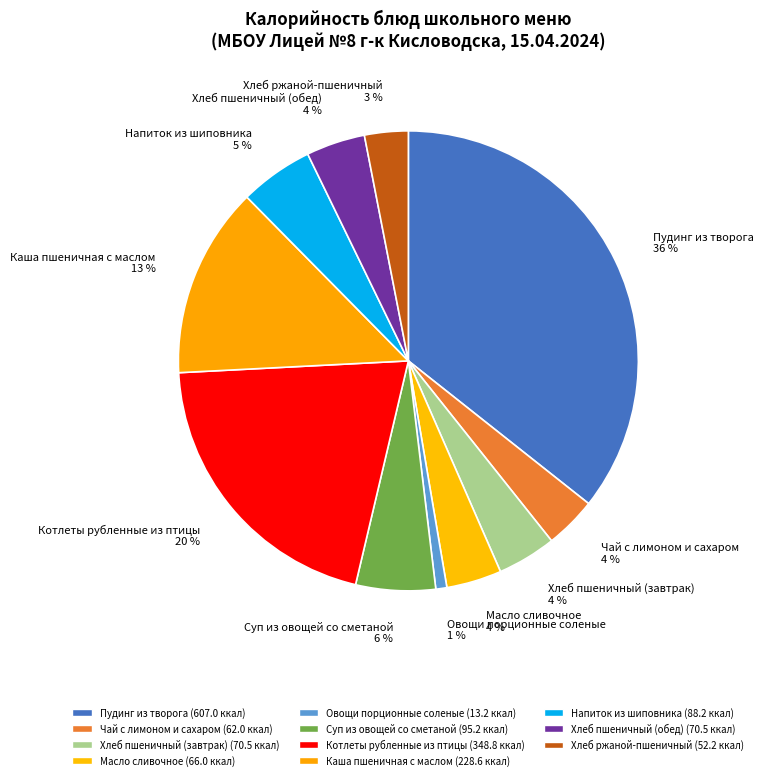

What is the smallest slice in the pie chart?

Овощи порционные соленые